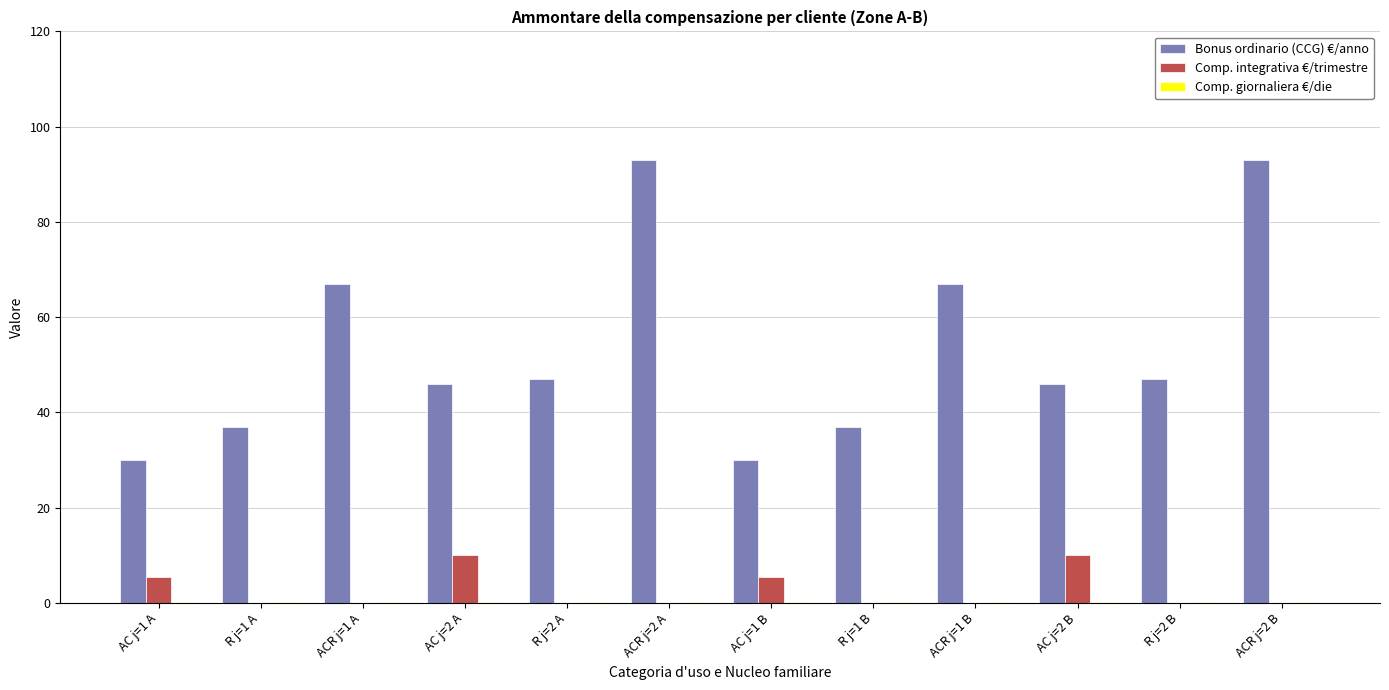

What is the sum of all Comp. integrativa €/trimestre values?

31.3